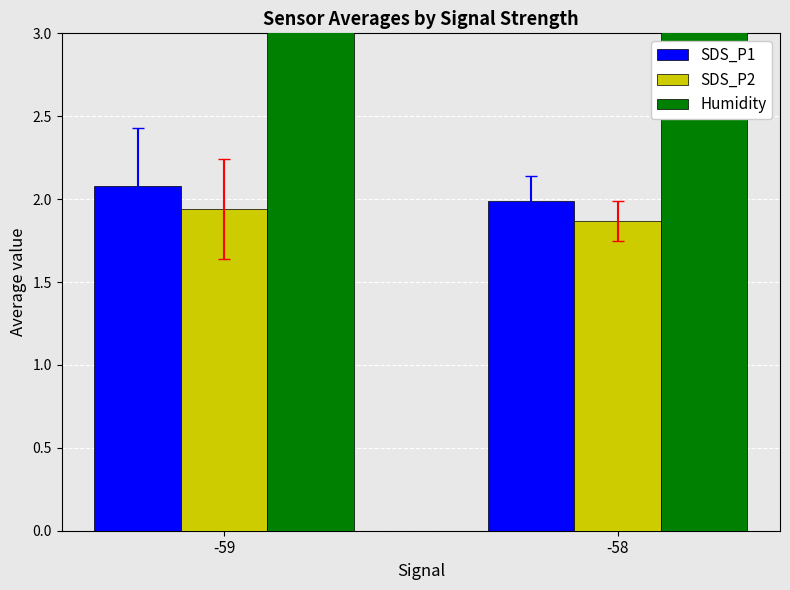

What is the difference between the highest and lowest values at -58?

77.3